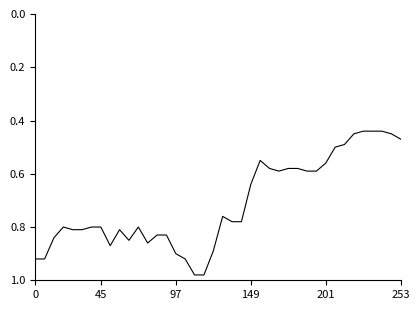

What is the value of the 36th point from the left?

0.4